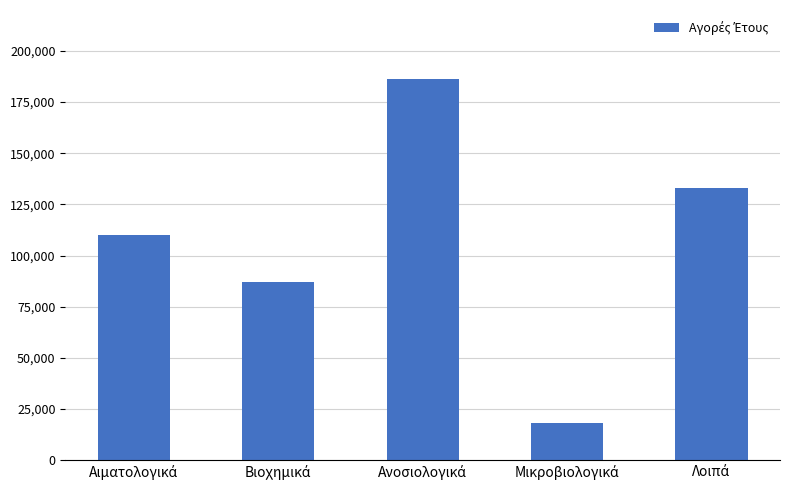

What is the difference between the maximum and minimum values?

167975.1